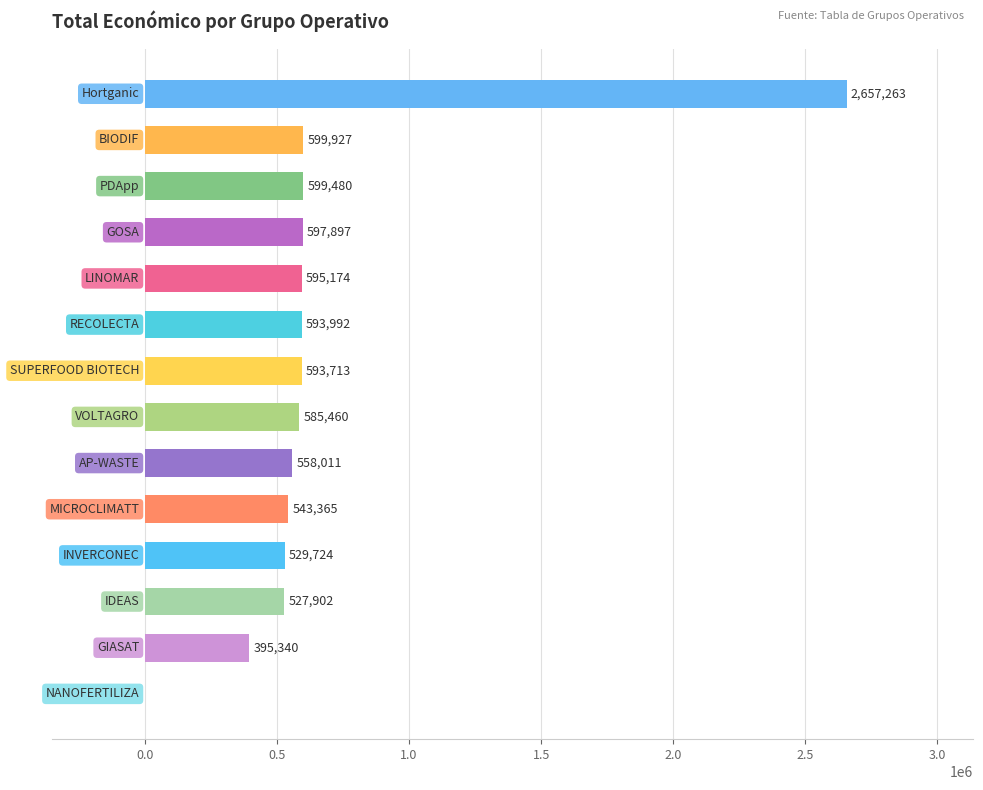

What is the greatest value displayed?

2657263.0